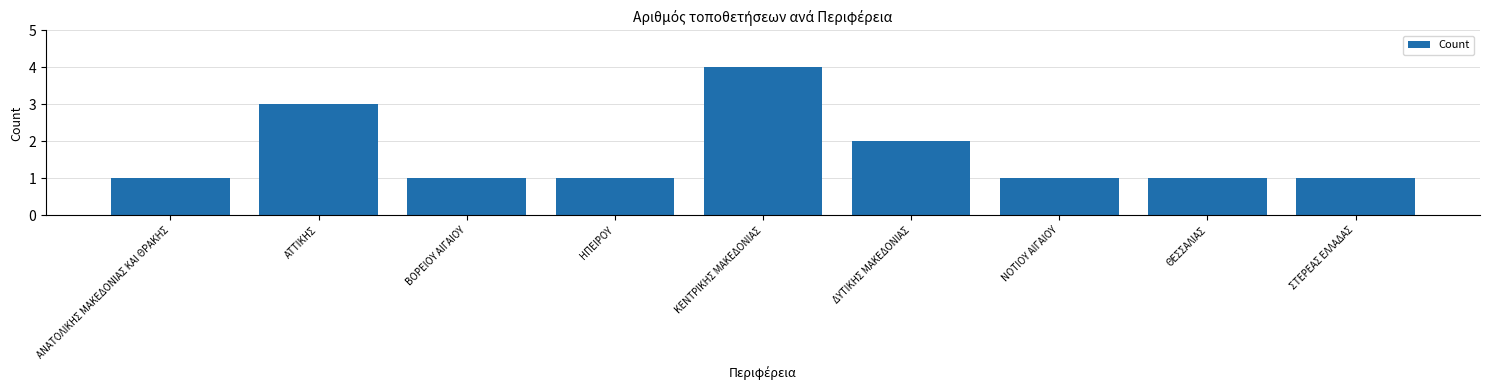

What is the change in value from ΗΠΕΙΡΟΥ to ΚΕΝΤΡΙΚΗΣ ΜΑΚΕΔΟΝΙΑΣ?

+3